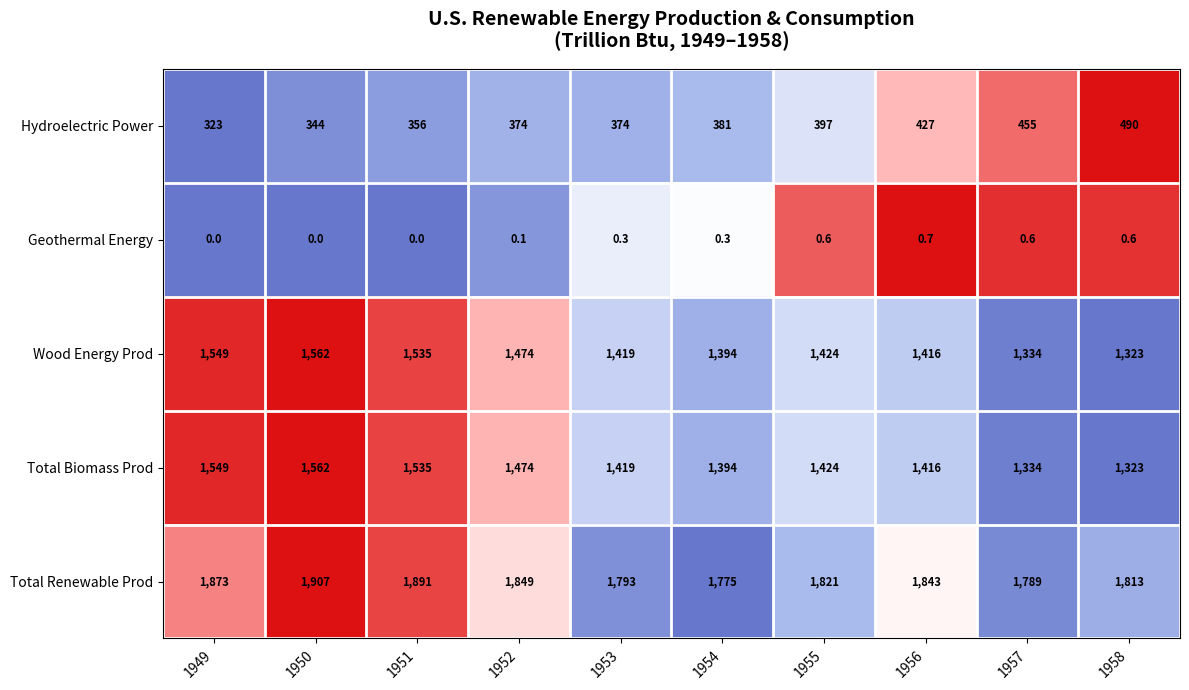

The Total Renewable Prod series shows 1793.0 at 1953. True or false?

True